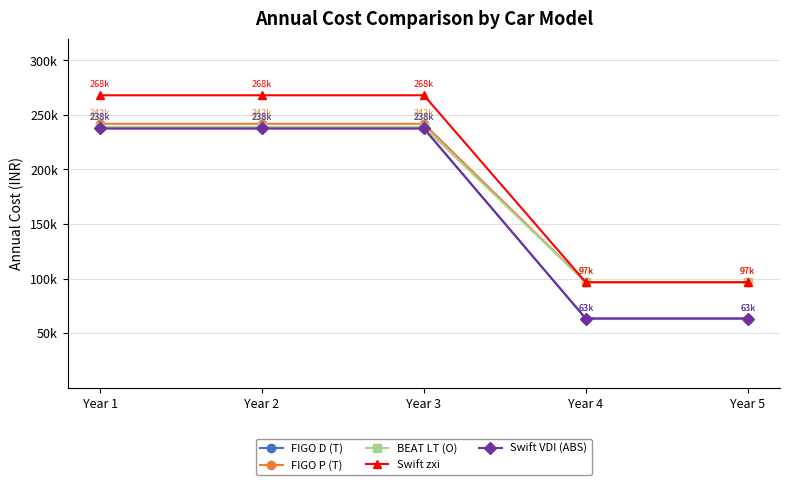

True or false: FIGO D (T) and Swift zxi intersect in this chart.

False